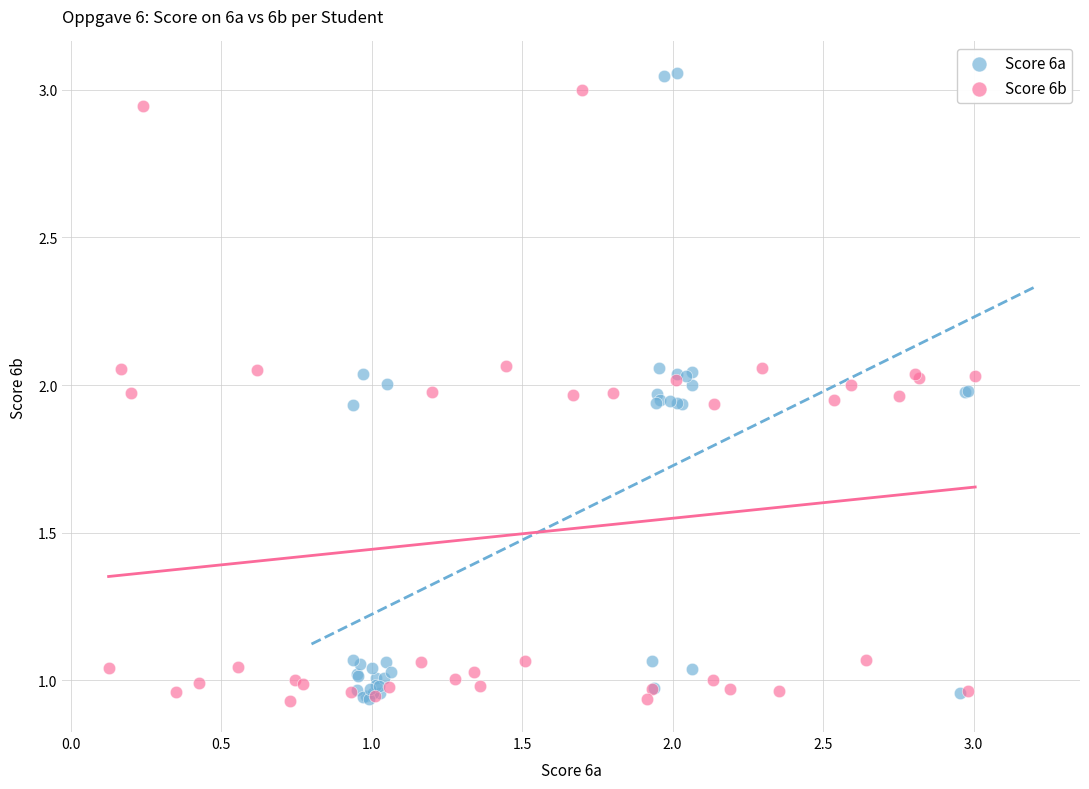

Which series has the largest Y range (max minus min)?

Score 6a